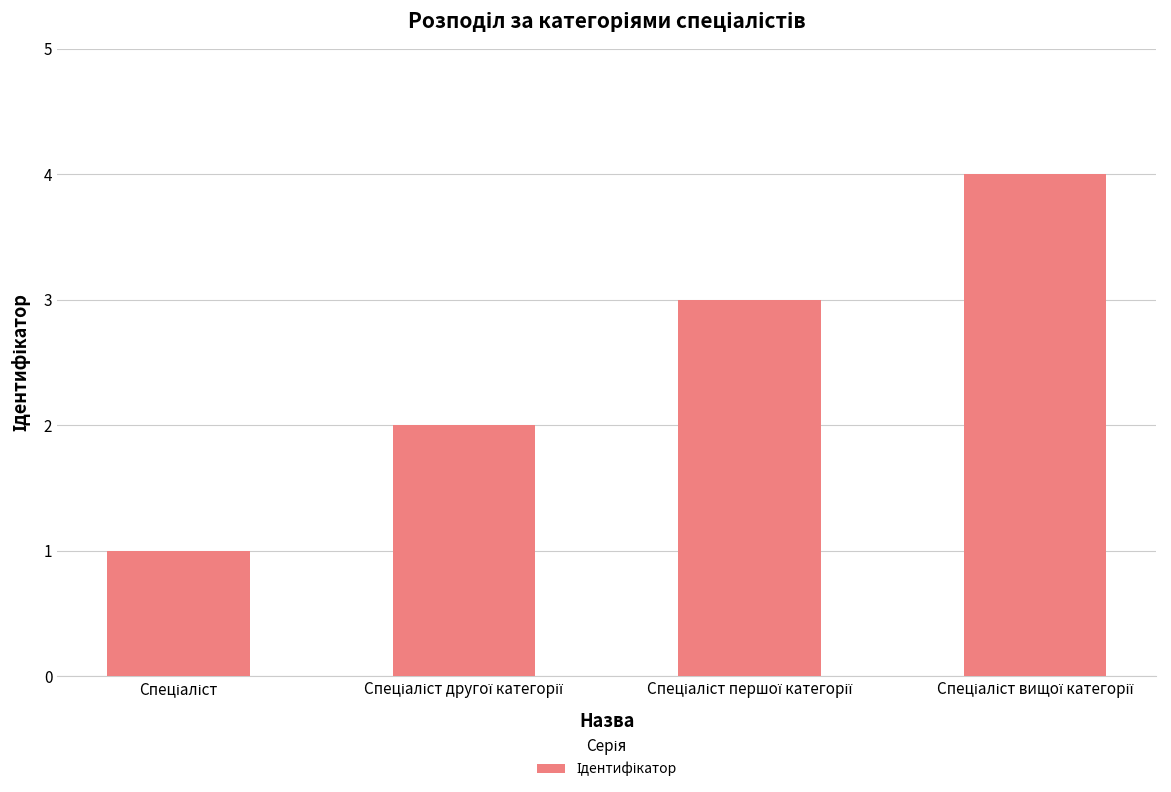

What is the sum of all values?

10